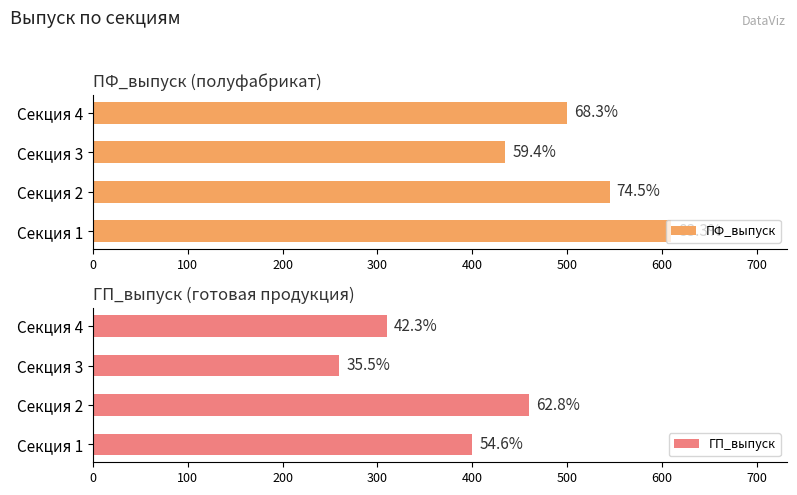

How many groups of bars are there?

4